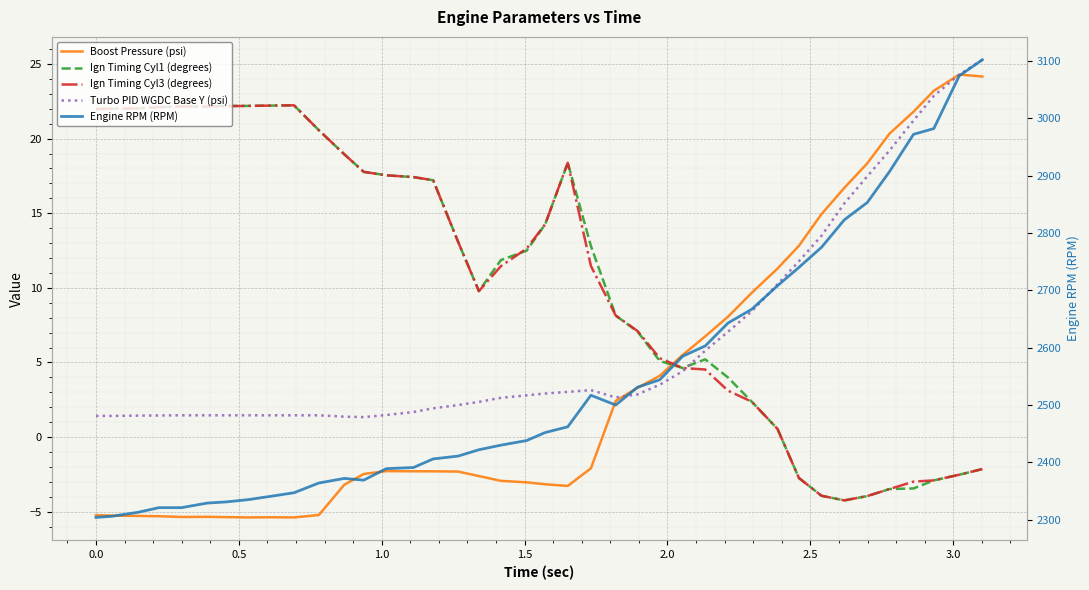

What is the difference between the second highest and minimum values in the Ign Timing Cyl3 (degrees) series?

26.5